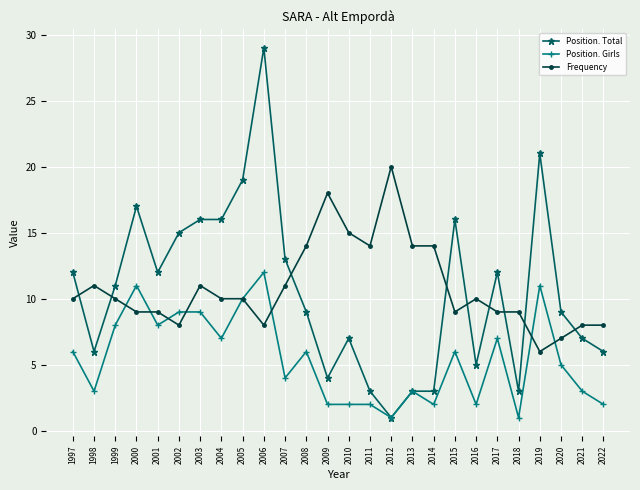

After their last crossing, which series has the higher values: Position. Total or Frequency?

Frequency